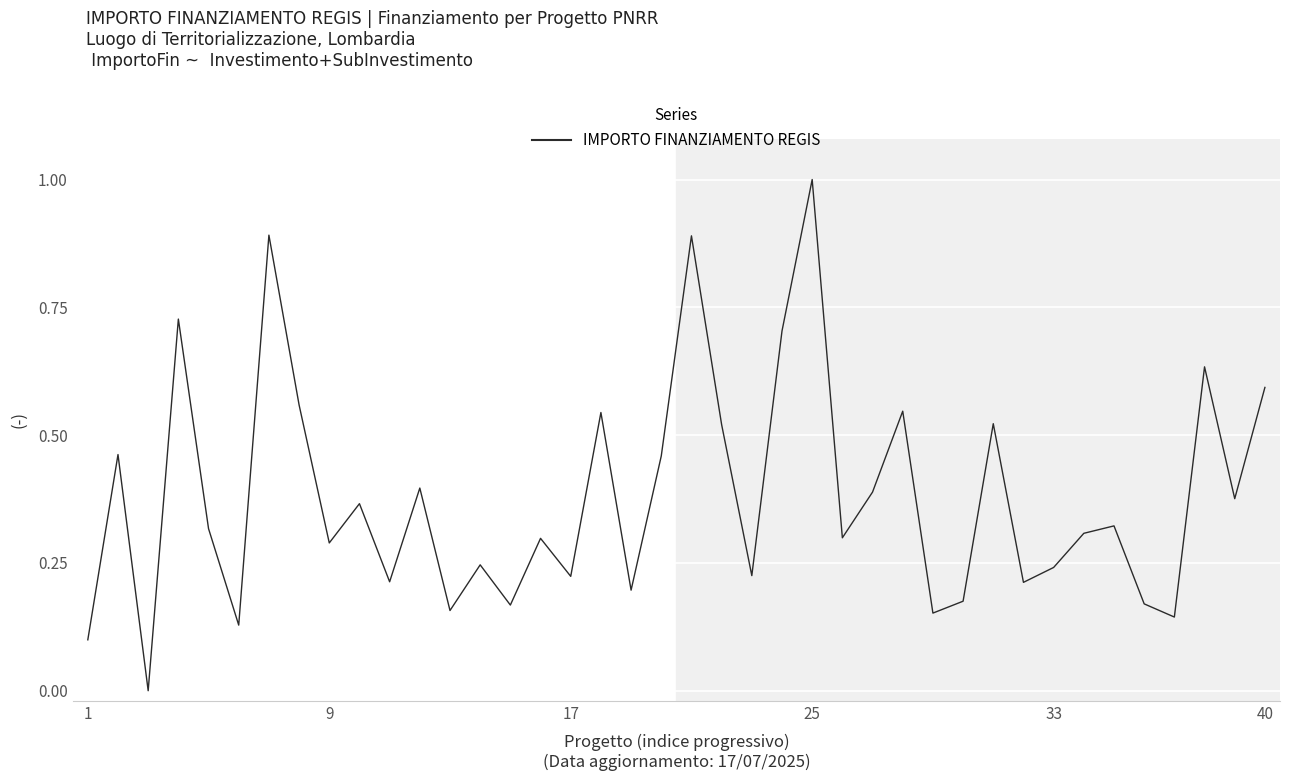

What is the maximum value shown in the chart?

1.0